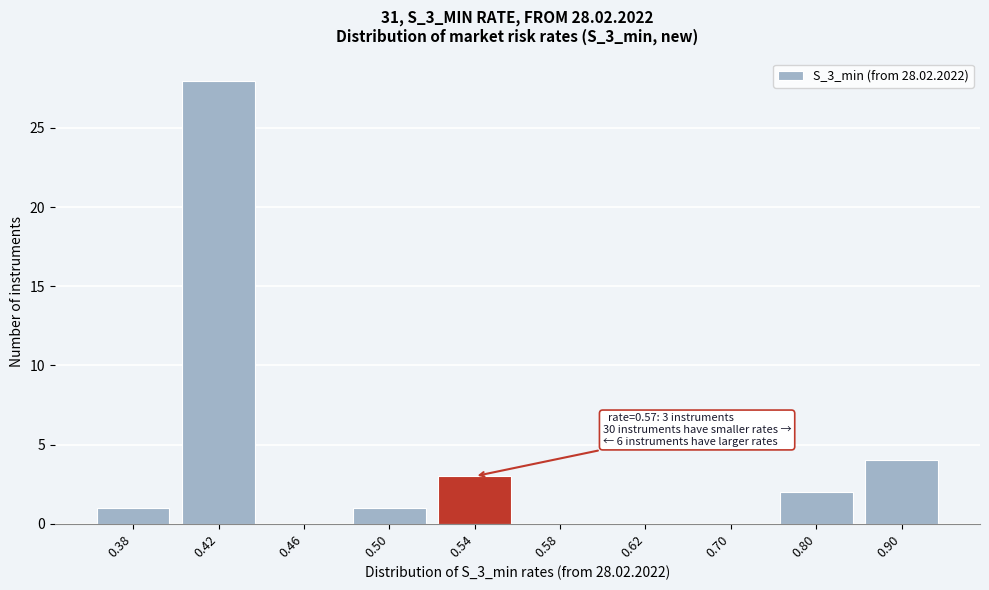

Reading left to right, extract all data points from this chart.

0.38=1	0.42=28	0.46=0	0.50=1	0.54=3	0.58=0	0.62=0	0.70=0	0.80=2	0.90=4